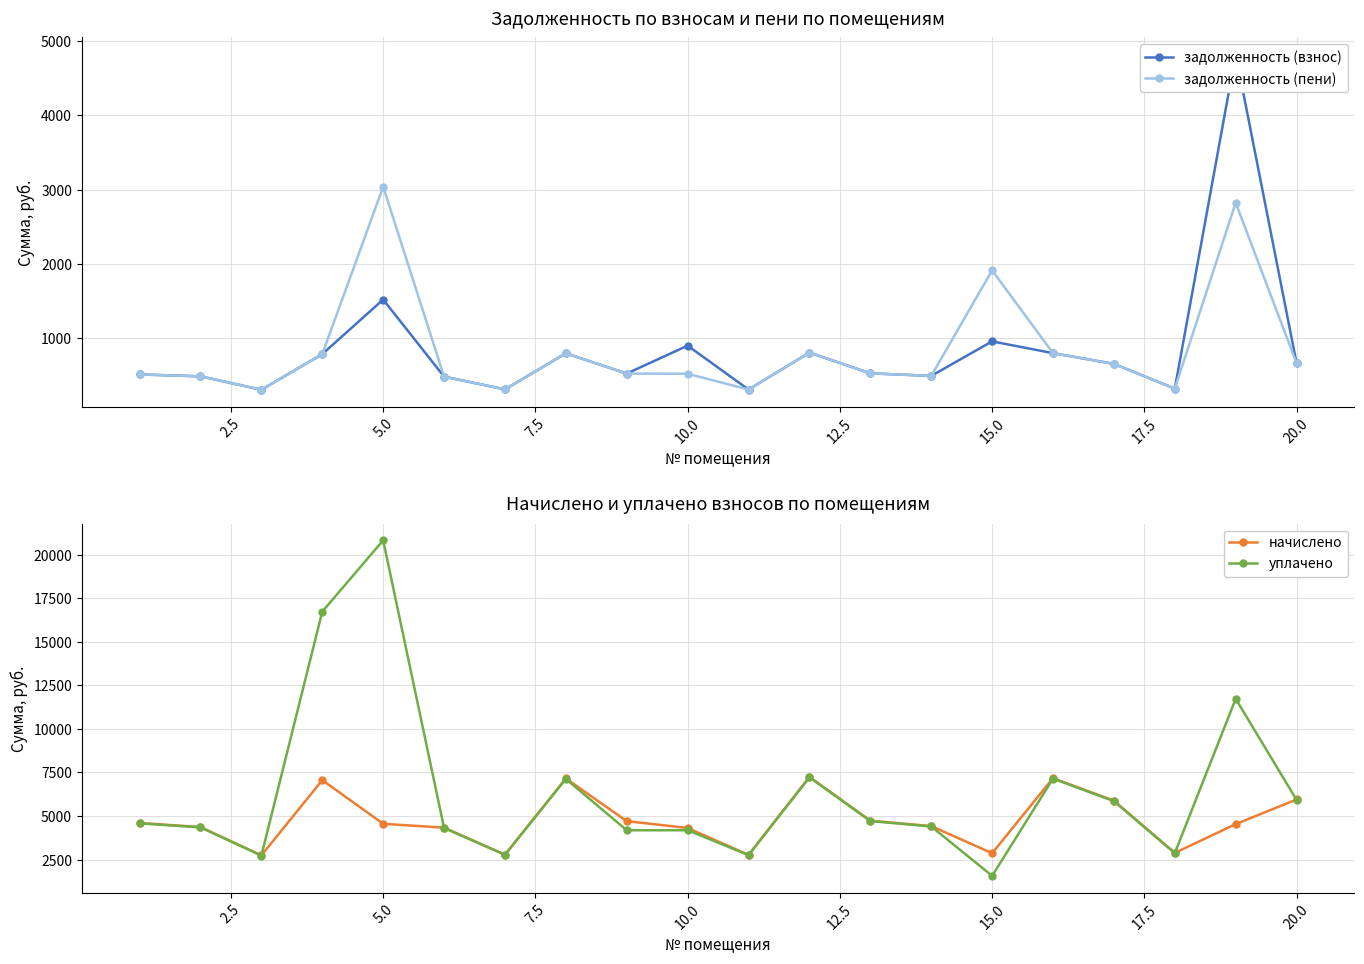

What are all the series names shown in the legend?

задолженность (взнос), задолженность (пени), начислено, уплачено